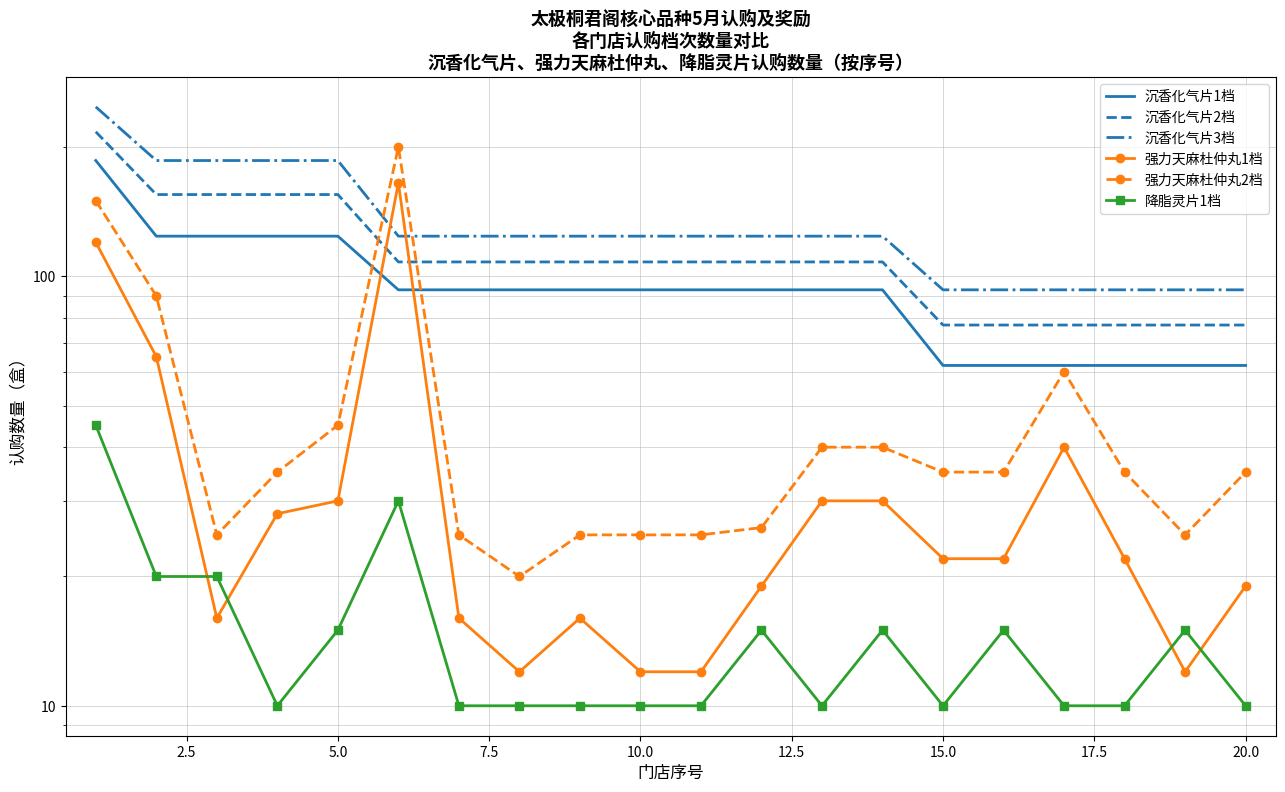

How many interior local peaks does the 强力天麻杜仲丸2档 series have?

2